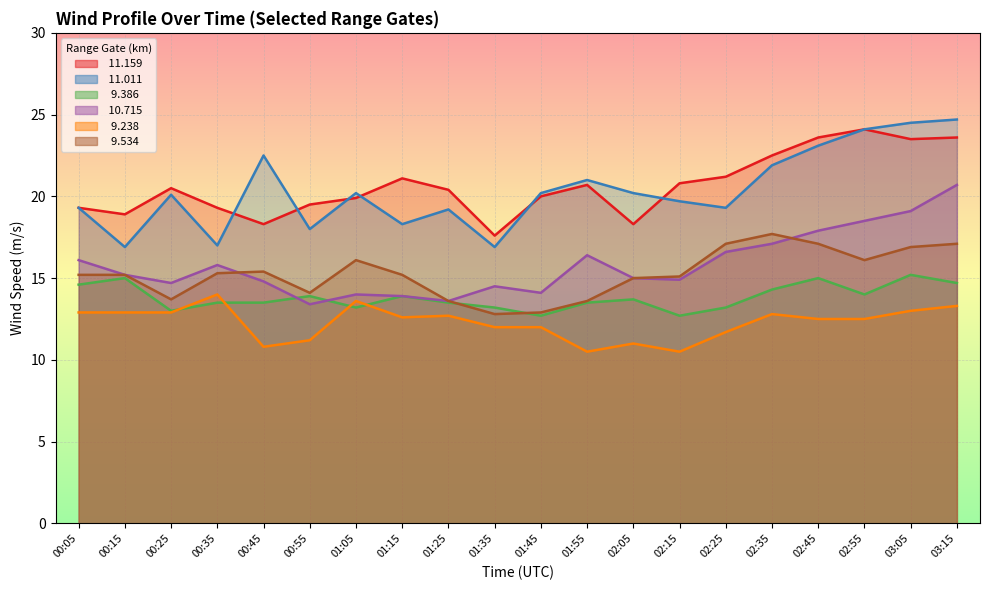

The value of  11.011 at 00:05 is 27.1. True or false?

False